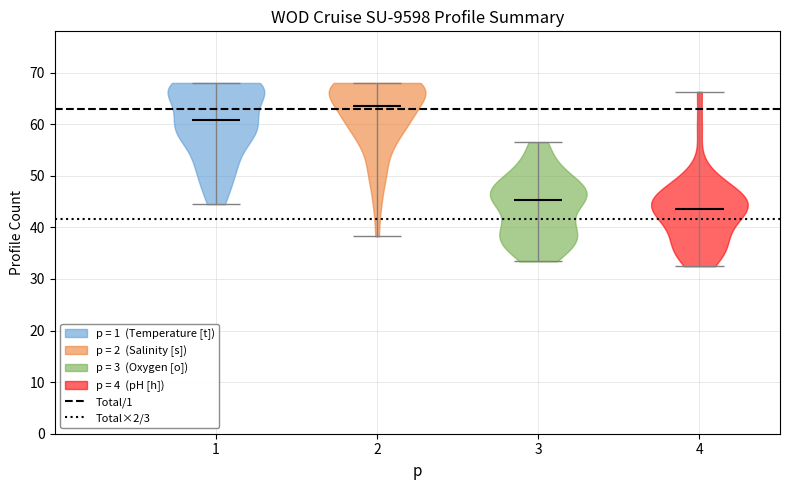

Reading left to right, read every violin against the y-axis: where its median line is, and the lowest and highest points it reaches. The values are not printed on the chart, so give them approximately, as read against the axis.

1: median line 61, lowest point 44, highest point 68
2: median line 64, lowest point 38, highest point 68
3: median line 45, lowest point 33, highest point 57
4: median line 44, lowest point 32, highest point 66